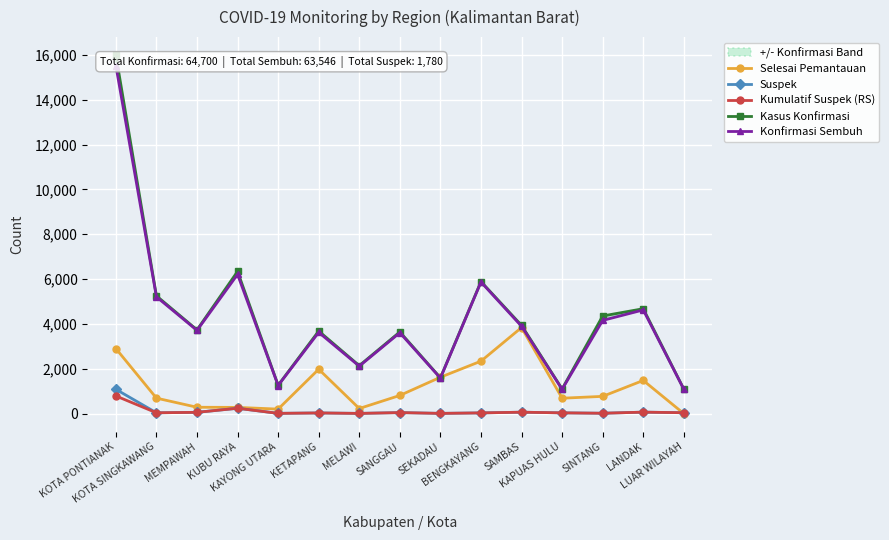

What is the label of the 9th point from the left?

SEKADAU